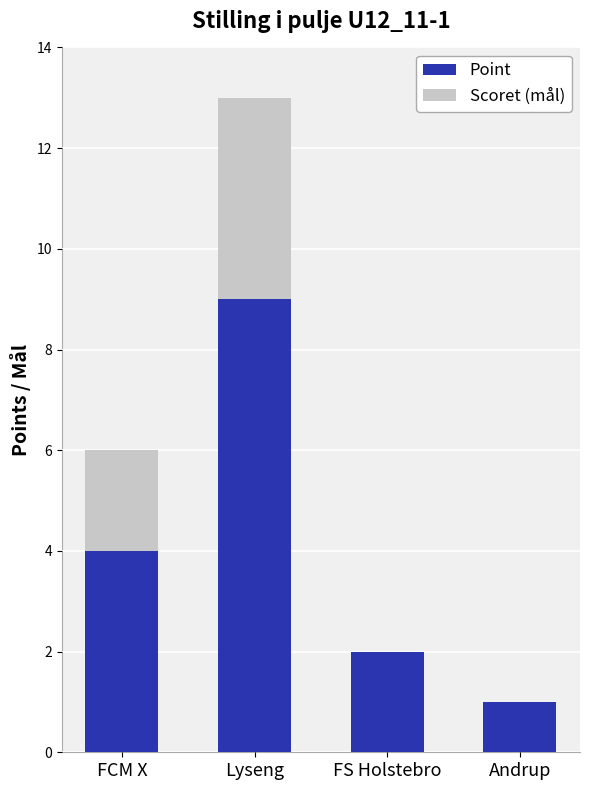

The Point series shows 3 at FS Holstebro. True or false?

False